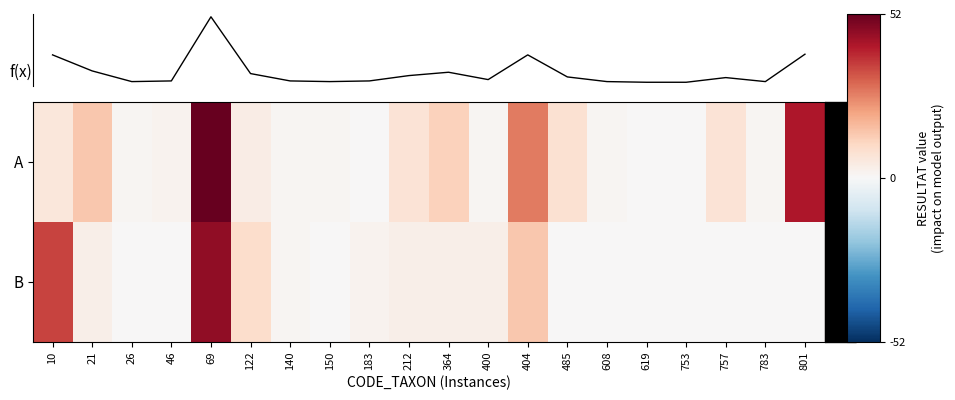

The f(x) series shows 2 at 46. True or false?

True